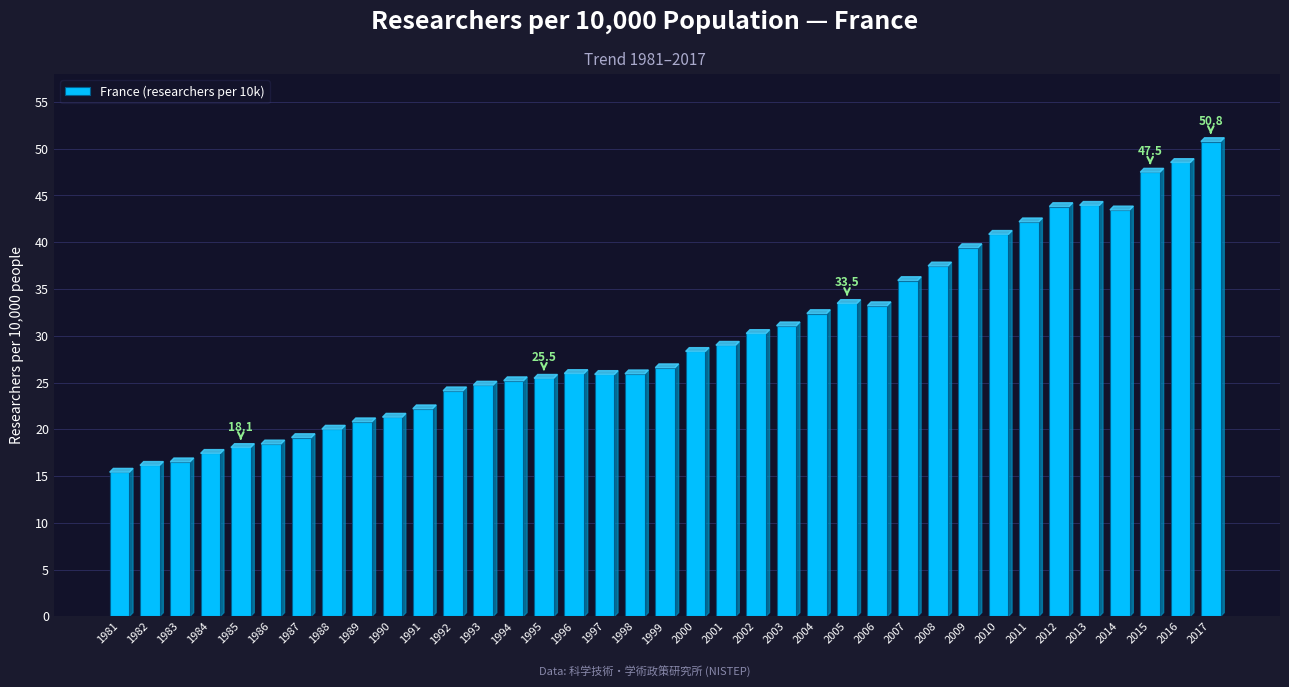

What is the smallest value displayed?

15.4